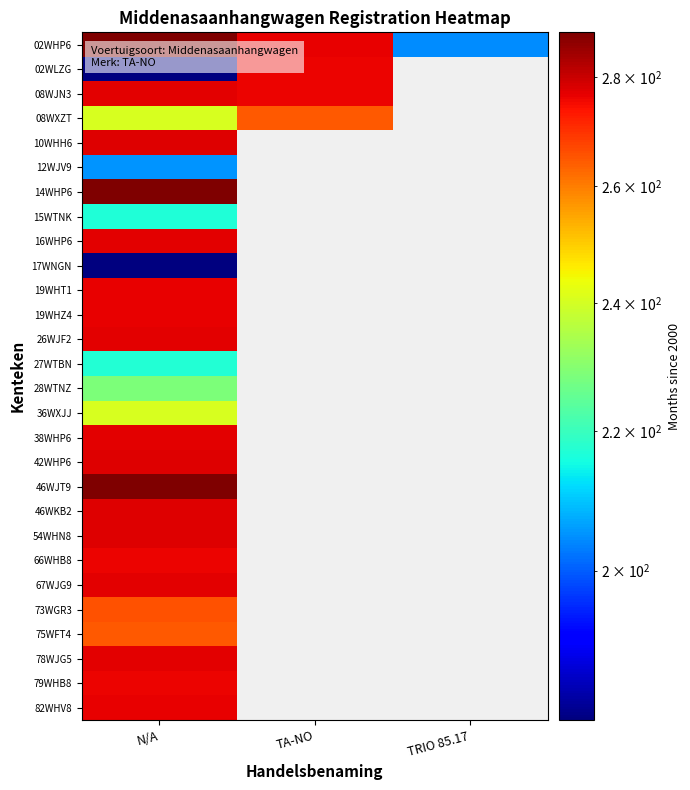

At TRIO 85.17, list the series in order from largest to smallest.

02WHP6, 02WLZG, 08WJN3, 08WXZT, 10WHH6, 12WJV9, 14WHP6, 15WTNK, 16WHP6, 17WNGN, 19WHT1, 19WHZ4, 26WJF2, 27WTBN, 28WTNZ, 36WXJJ, 38WHP6, 42WHP6, 46WJT9, 46WKB2, 54WHN8, 66WHB8, 67WJG9, 73WGR3, 75WFT4, 78WJG5, 79WHB8, 82WHV8